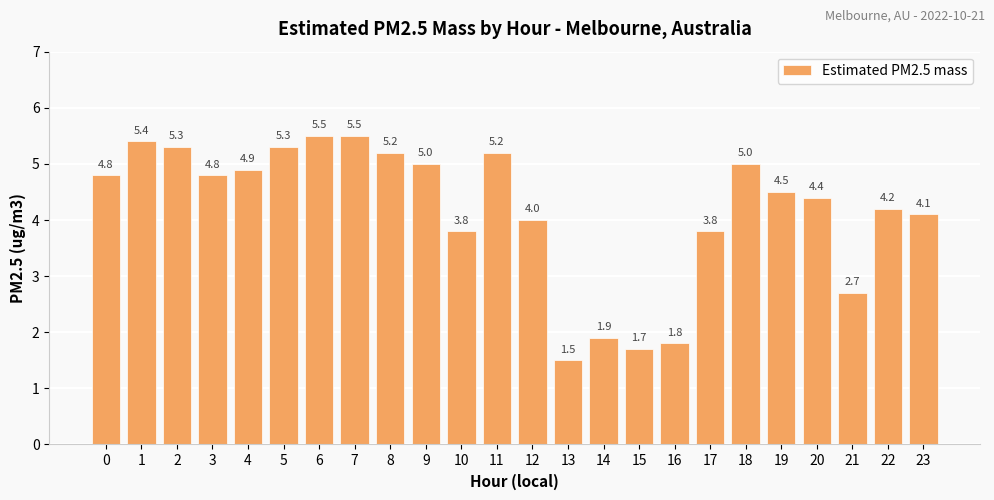

Where is the data nearest to the value 3?

21